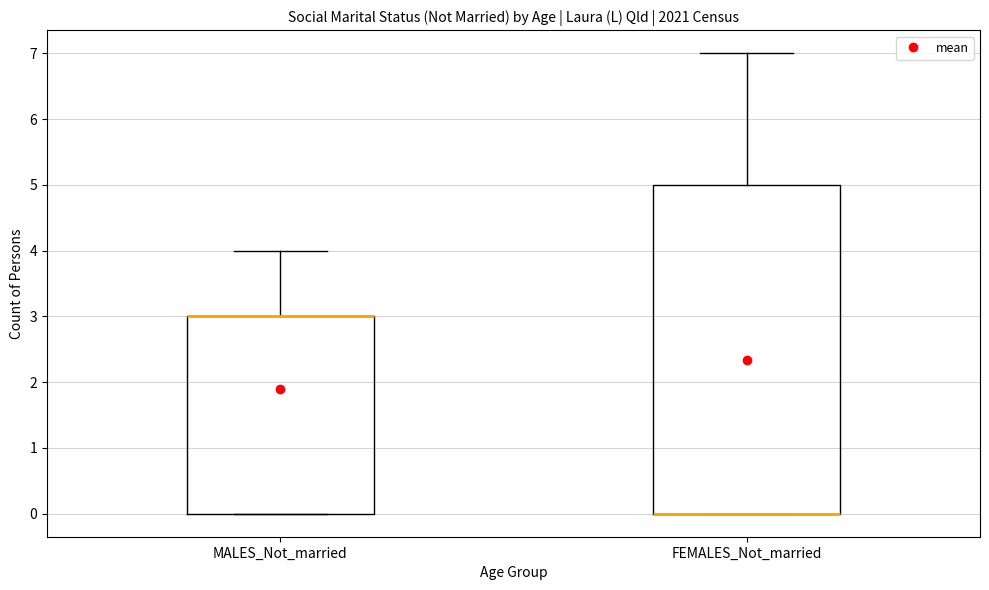

Which box is the tallest, from its lower edge to its upper edge?

FEMALES_Not_married